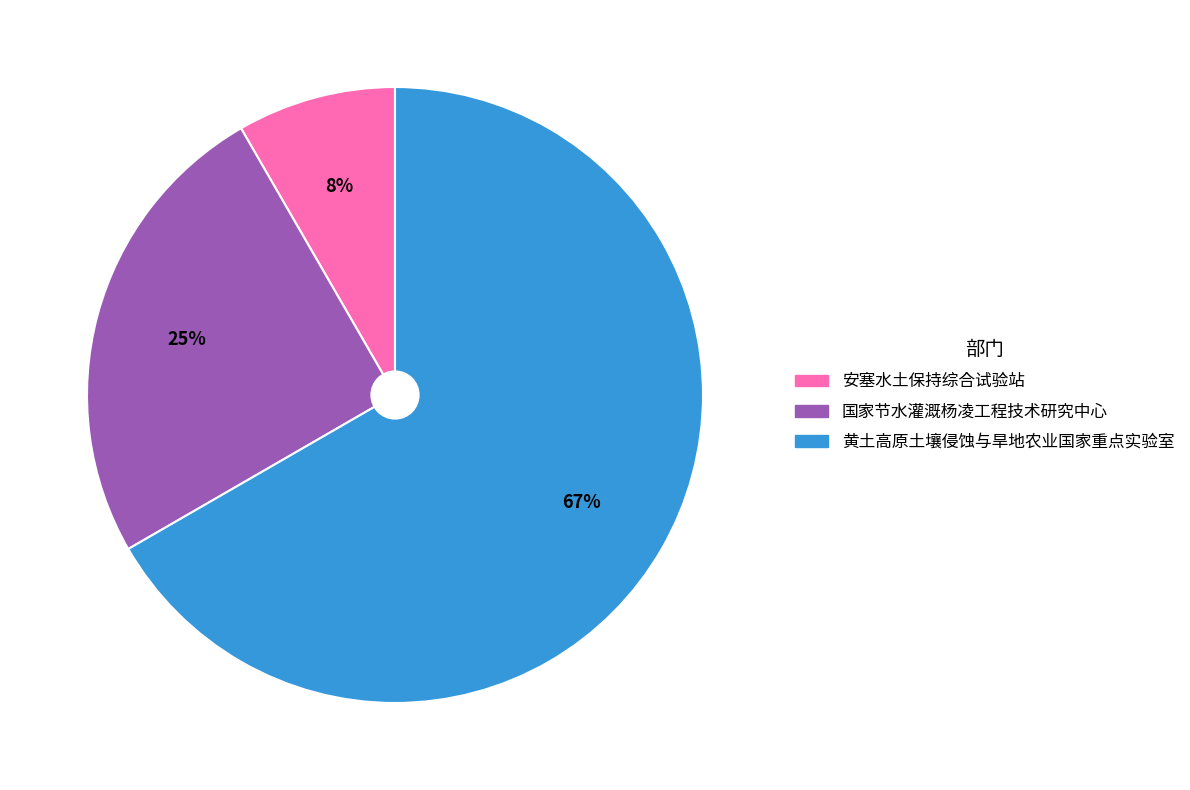

The 安塞水土保持综合试验站 slice represents 19% of the pie. True or false?

False